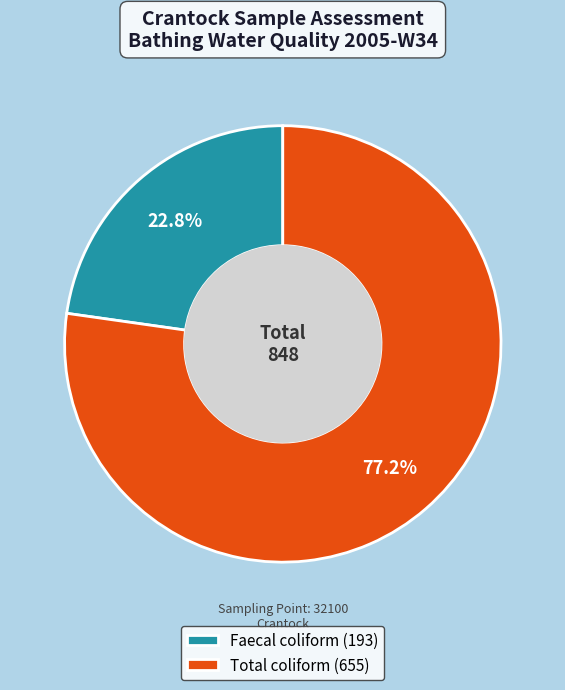

Which slice is the smallest?

Faecal coliform (193)